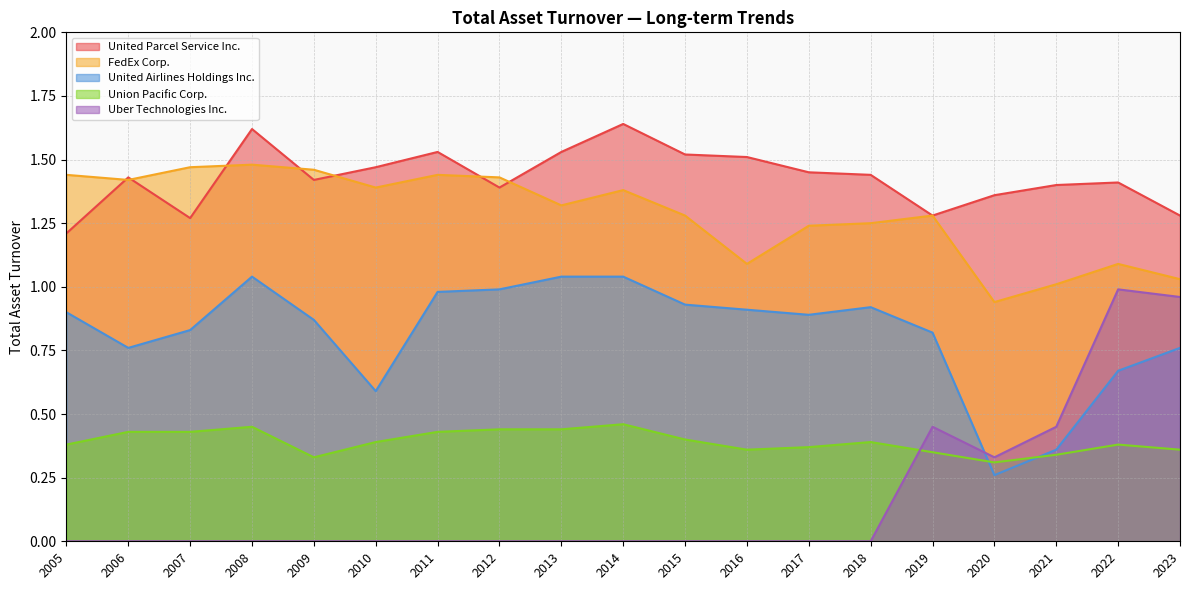

Which label corresponds to the smallest value in the chart?

2005